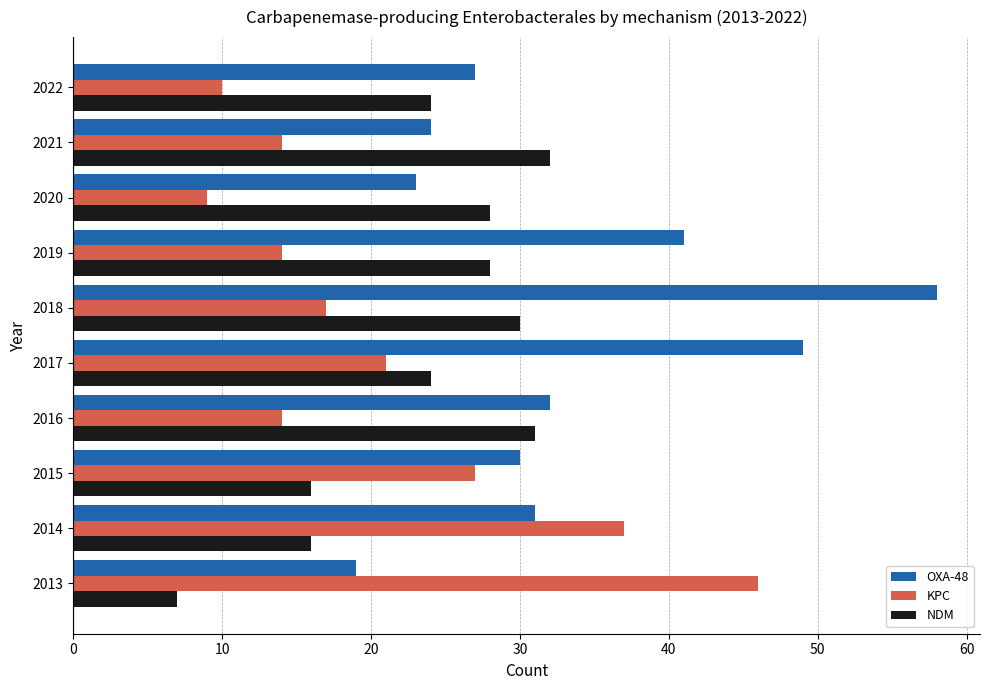

Which series changed the most between 2020 and 2021?

KPC